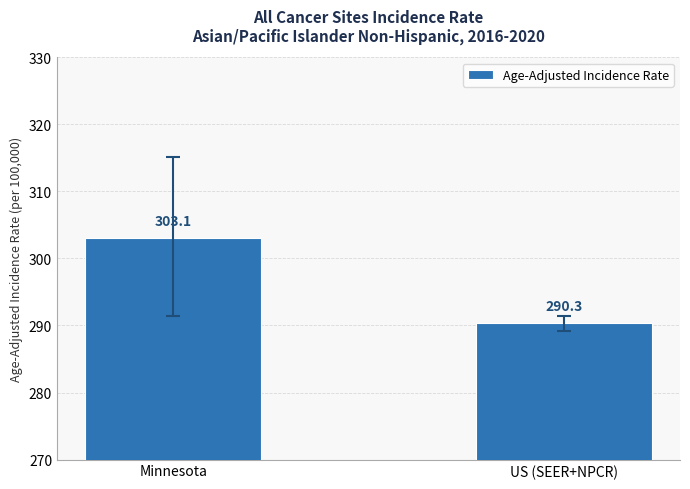

Reading right to left, transcribe all the data shown in this chart.

US (SEER+NPCR)=290.3	Minnesota=303.1